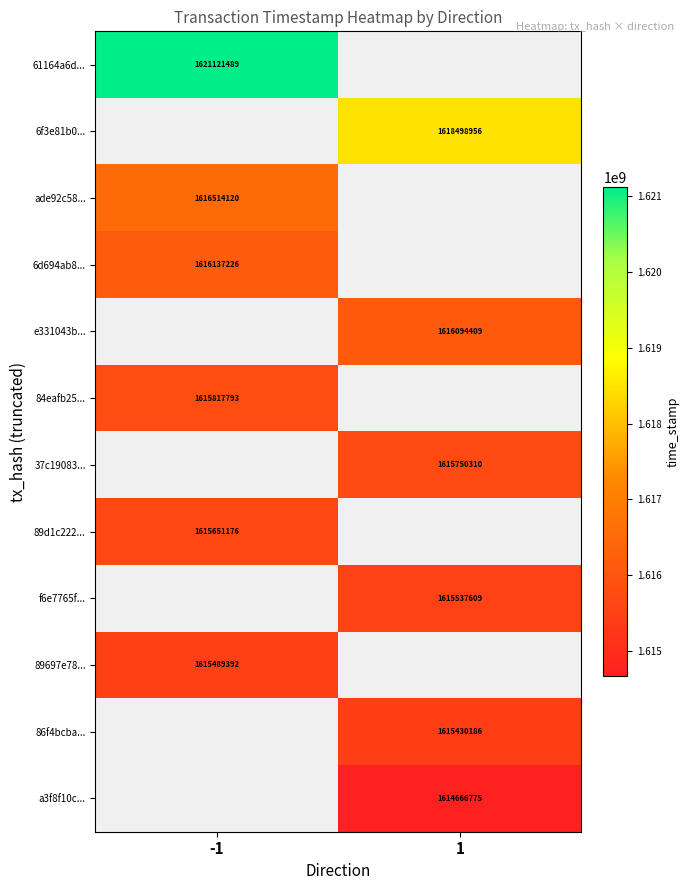

Is it true that 61164a6d... equals 2396199801 at -1?

False